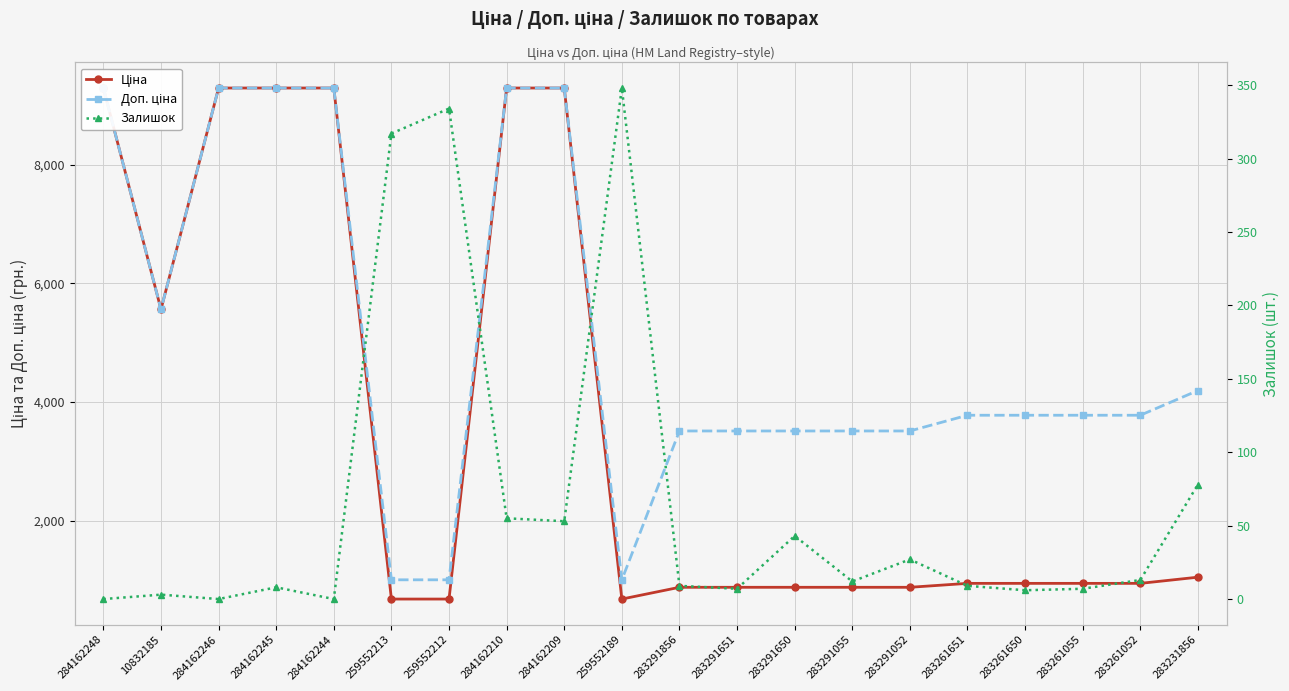

What is the difference between the maximum and second lowest values in the Залишок series?

348.0